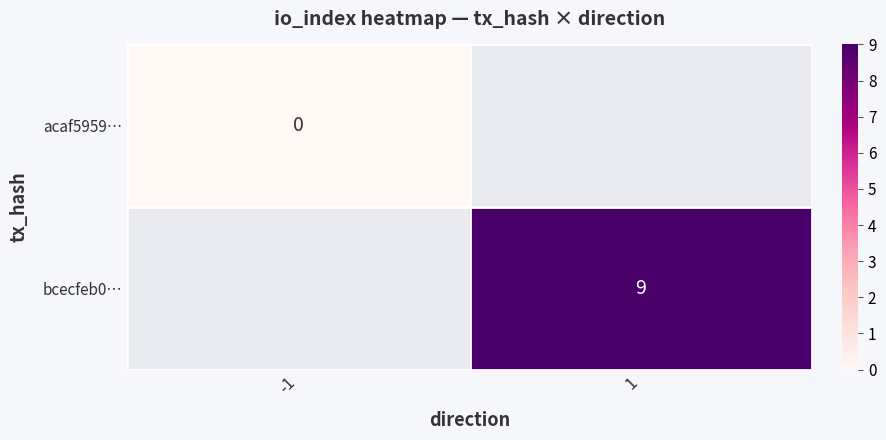

Is it true that bcecfeb0… equals 9 at 1?

True